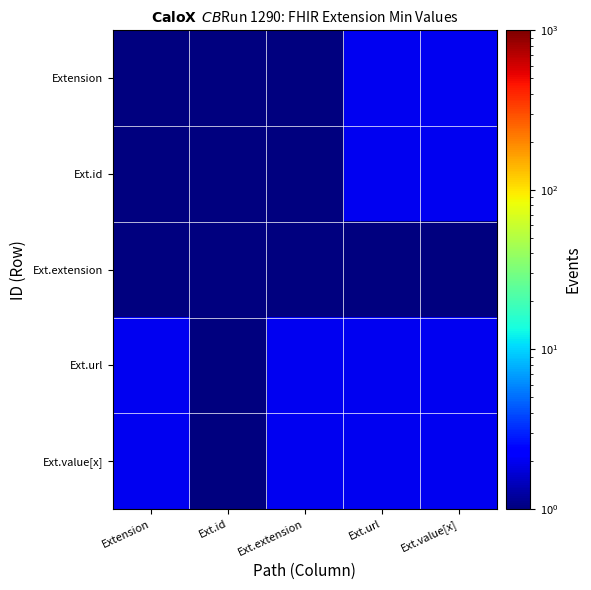

Reading left to right, extract all data points from this chart.

Extension: Extension=1	Ext.id=1	Ext.extension=1	Ext.url=2	Ext.value[x]=2
Ext.id: Extension=1	Ext.id=1	Ext.extension=1	Ext.url=2	Ext.value[x]=2
Ext.extension: Extension=1	Ext.id=1	Ext.extension=1	Ext.url=1	Ext.value[x]=1
Ext.url: Extension=2	Ext.id=1	Ext.extension=2	Ext.url=2	Ext.value[x]=2
Ext.value[x]: Extension=2	Ext.id=1	Ext.extension=2	Ext.url=2	Ext.value[x]=2